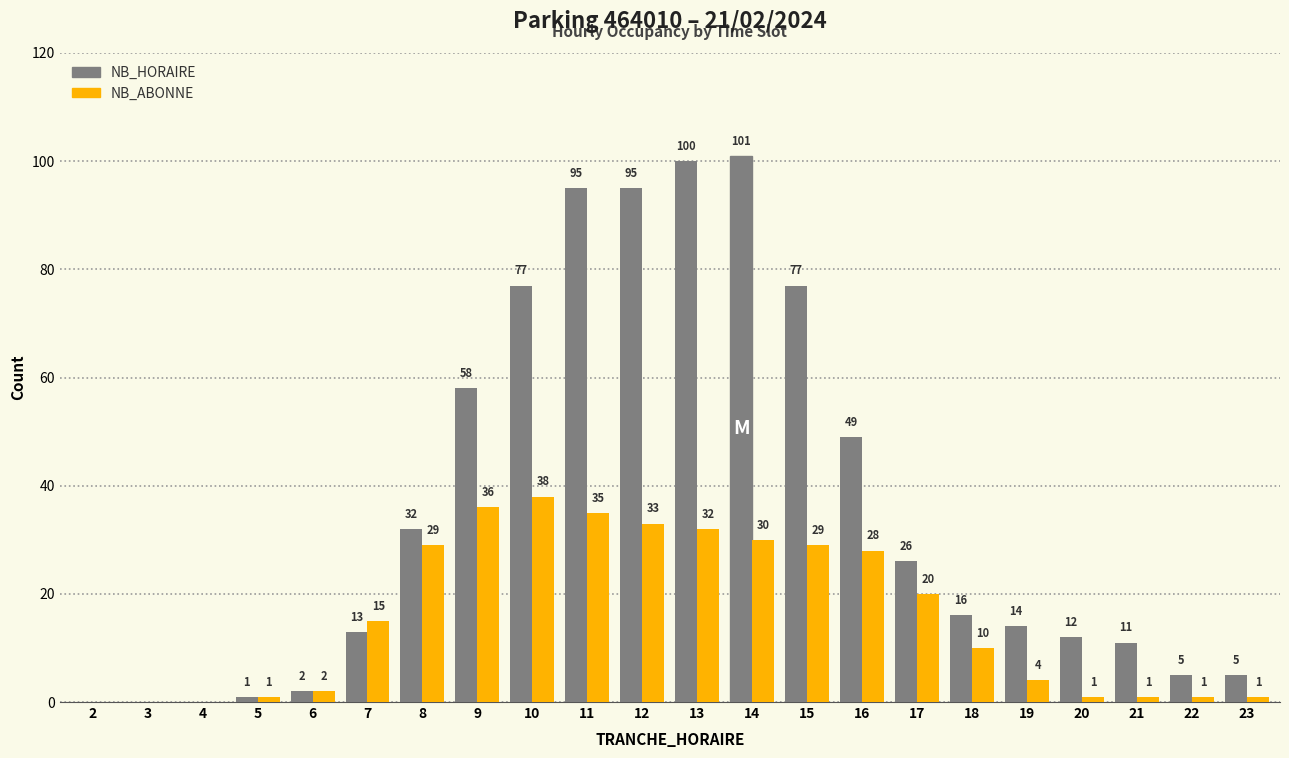

Reading right to left, extract all data points from this chart.

NB_HORAIRE: 23=5	22=5	21=11	20=12	19=14	18=16	17=26	16=49	15=77	14=101	13=100	12=95	11=95	10=77	9=58	8=32	7=13	6=2	5=1	4=0	3=0	2=0
NB_ABONNE: 23=1	22=1	21=1	20=1	19=4	18=10	17=20	16=28	15=29	14=30	13=32	12=33	11=35	10=38	9=36	8=29	7=15	6=2	5=1	4=0	3=0	2=0